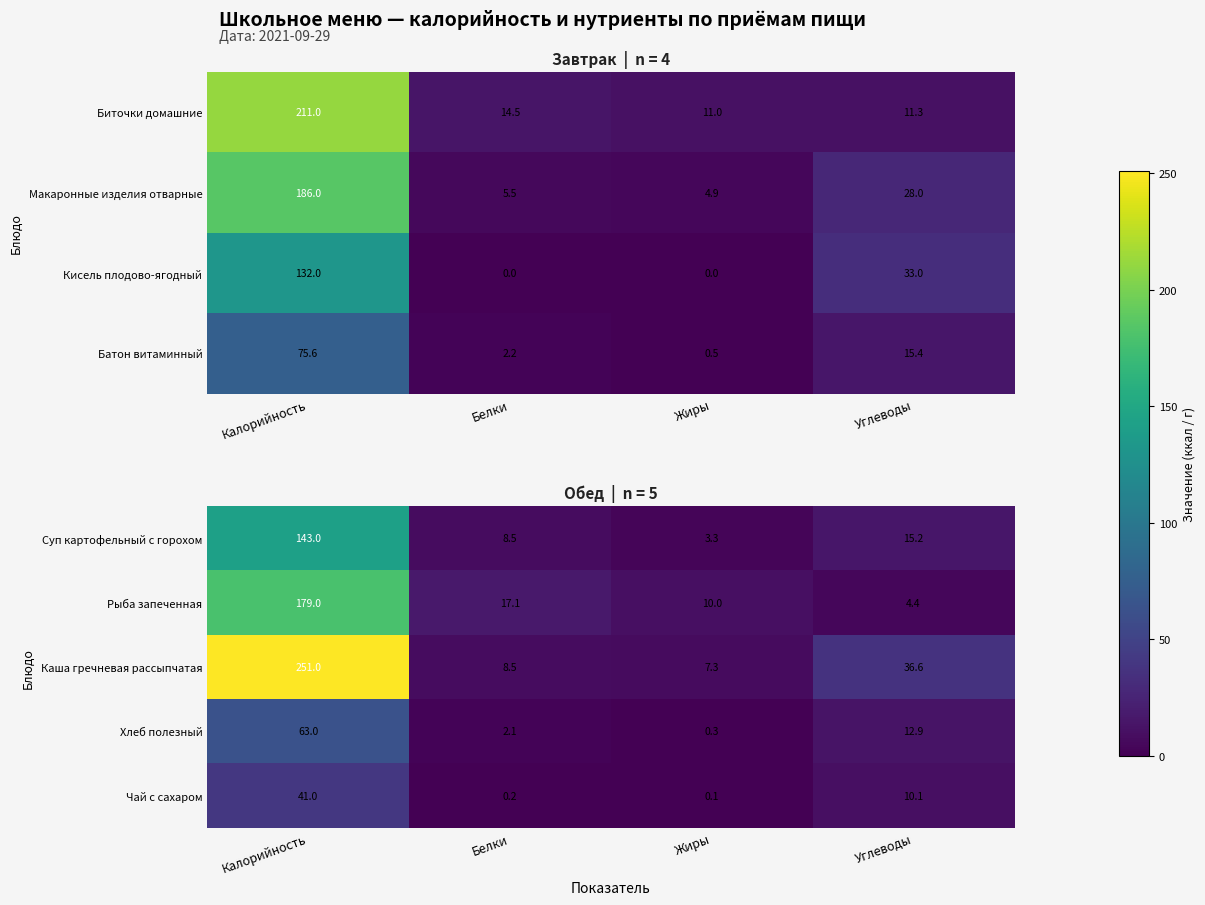

At which label does Хлеб полезный first exceed 12?

Калорийность